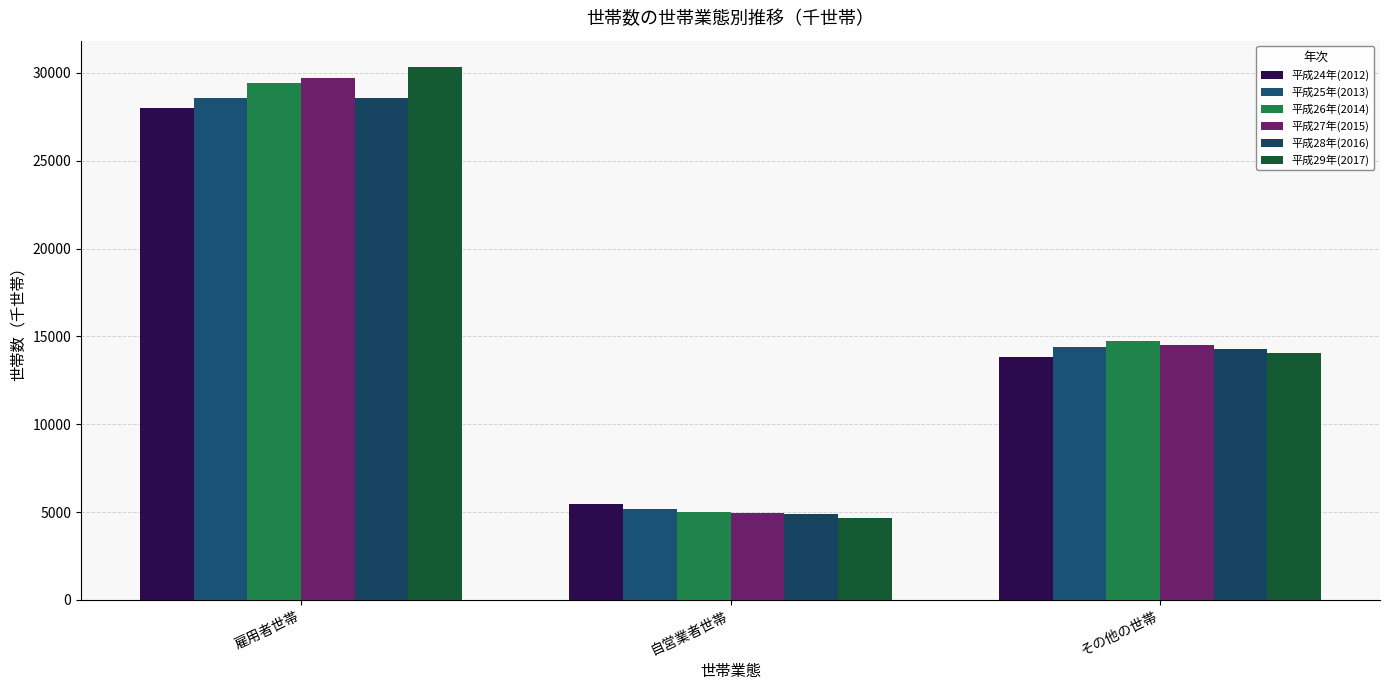

At how many categories does at least one series exceed 27958?

1